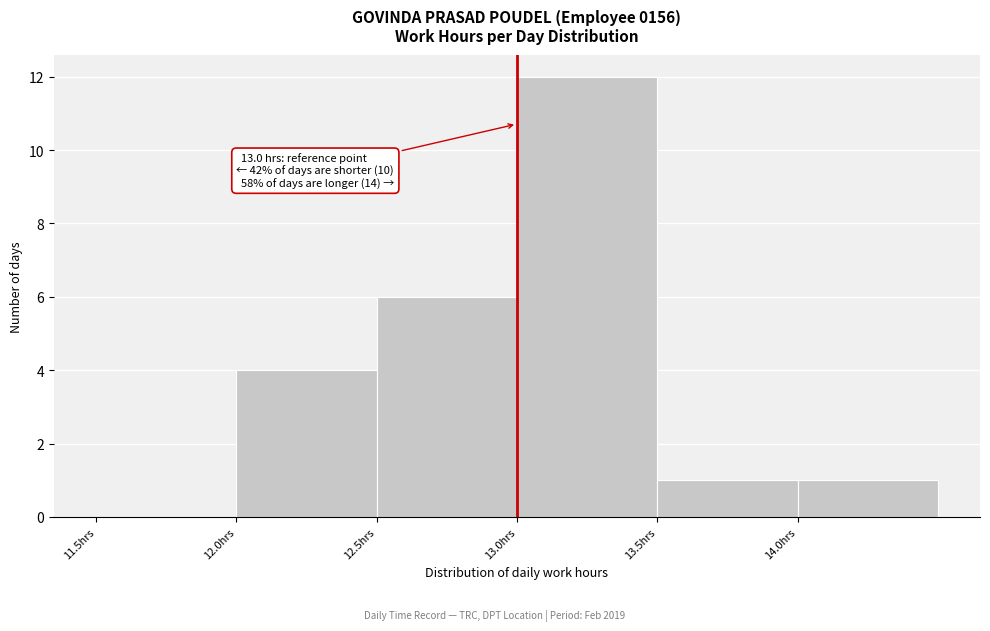

Over which range of the x-axis is the bar tallest?

13.0 to 13.5